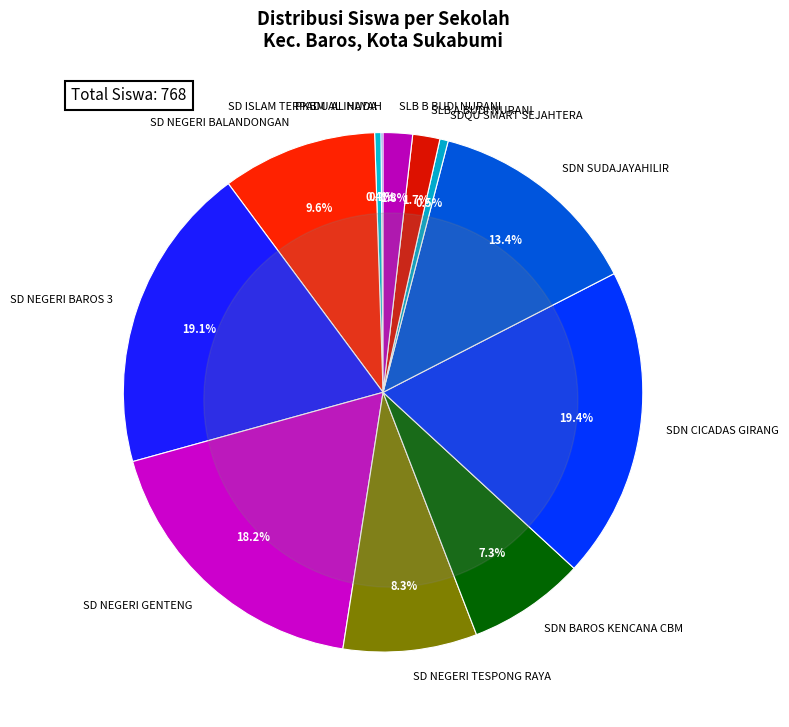

To the nearest percent, what percentage of the pie is SD NEGERI BAROS 3?

19%